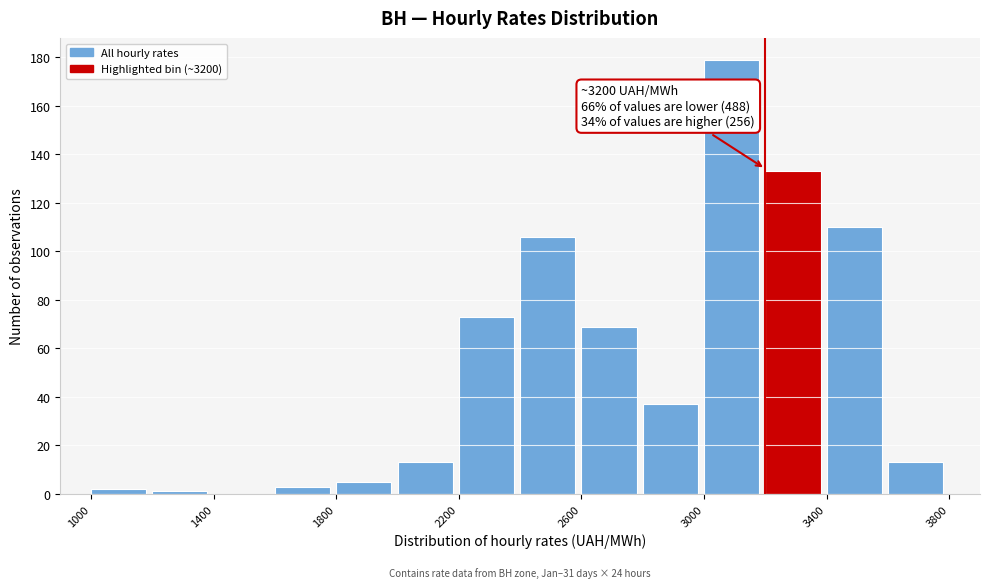

Over which range of the x-axis is the bar tallest?

3000 to 3200